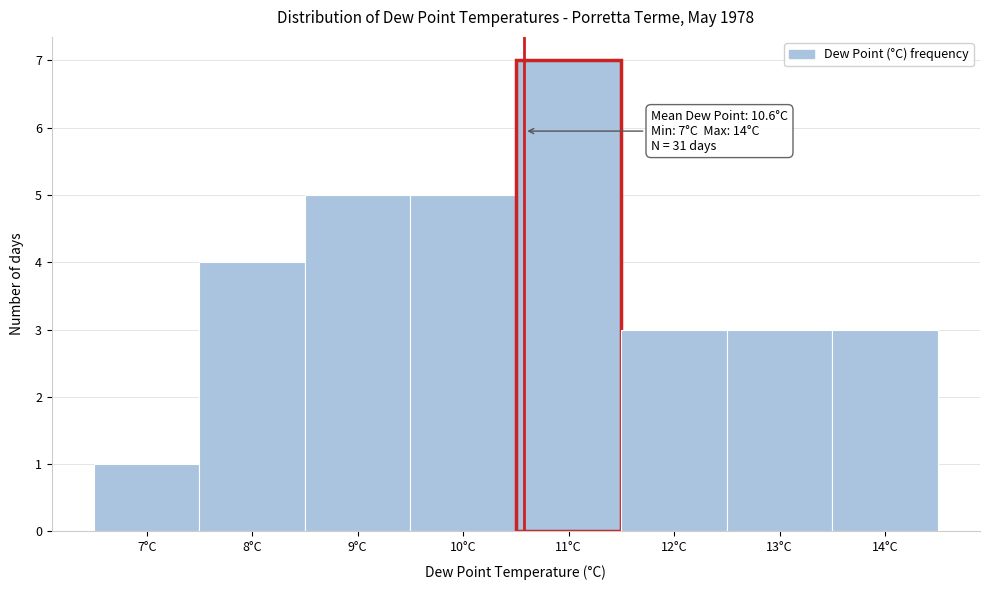

Over which range of the x-axis is the bar tallest?

10.5 to 11.5